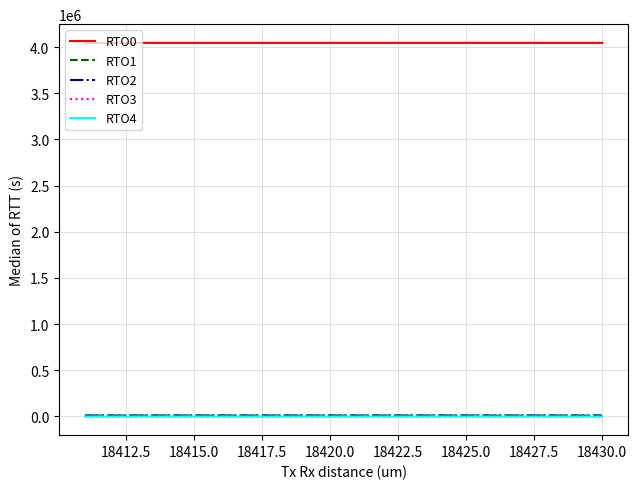

Which series has the largest total across all categories?

RTO0